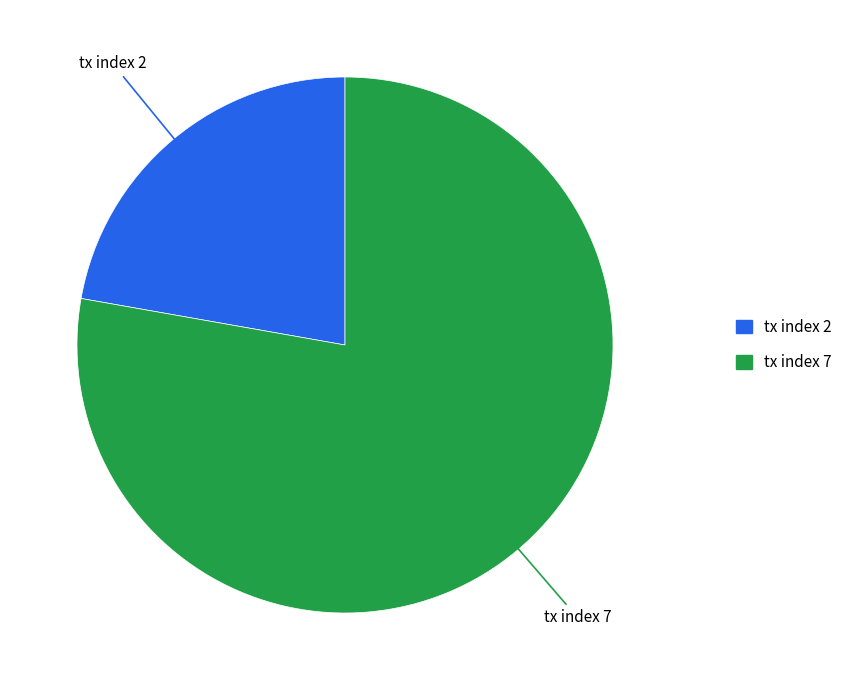

Rank the categories by value from highest to lowest.

tx index 7, tx index 2